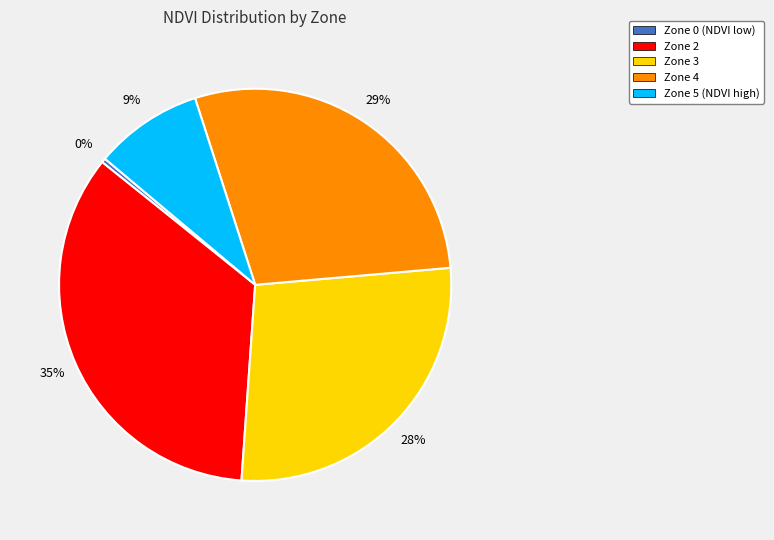

Which category has the smallest portion of the pie?

Zone 0